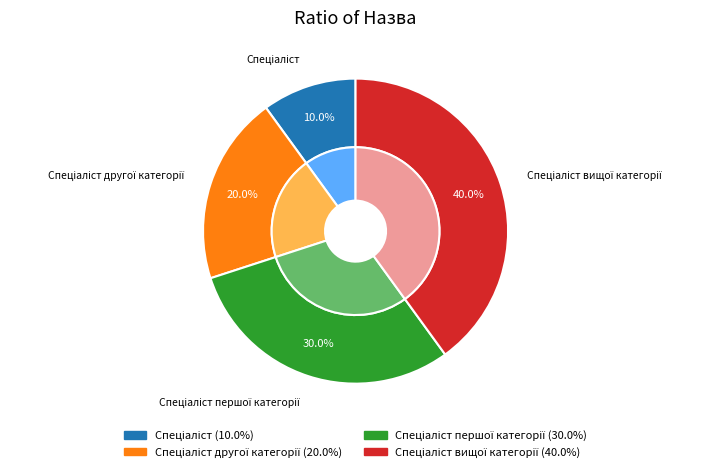

To the nearest percent, what is the difference between the largest and smallest slice percentages?

30%